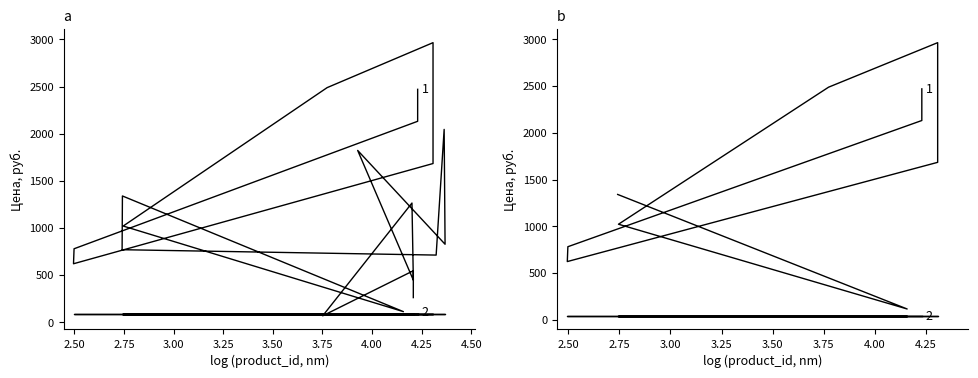

What is the minimum value shown in the chart?

69